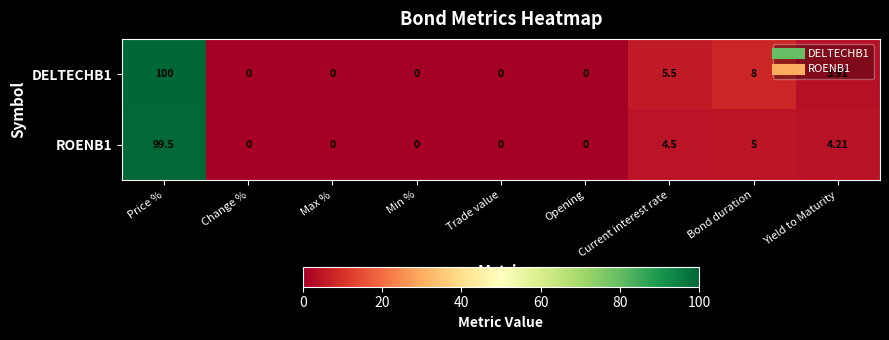

Which category has the highest value in the ROENB1 series?

Price %